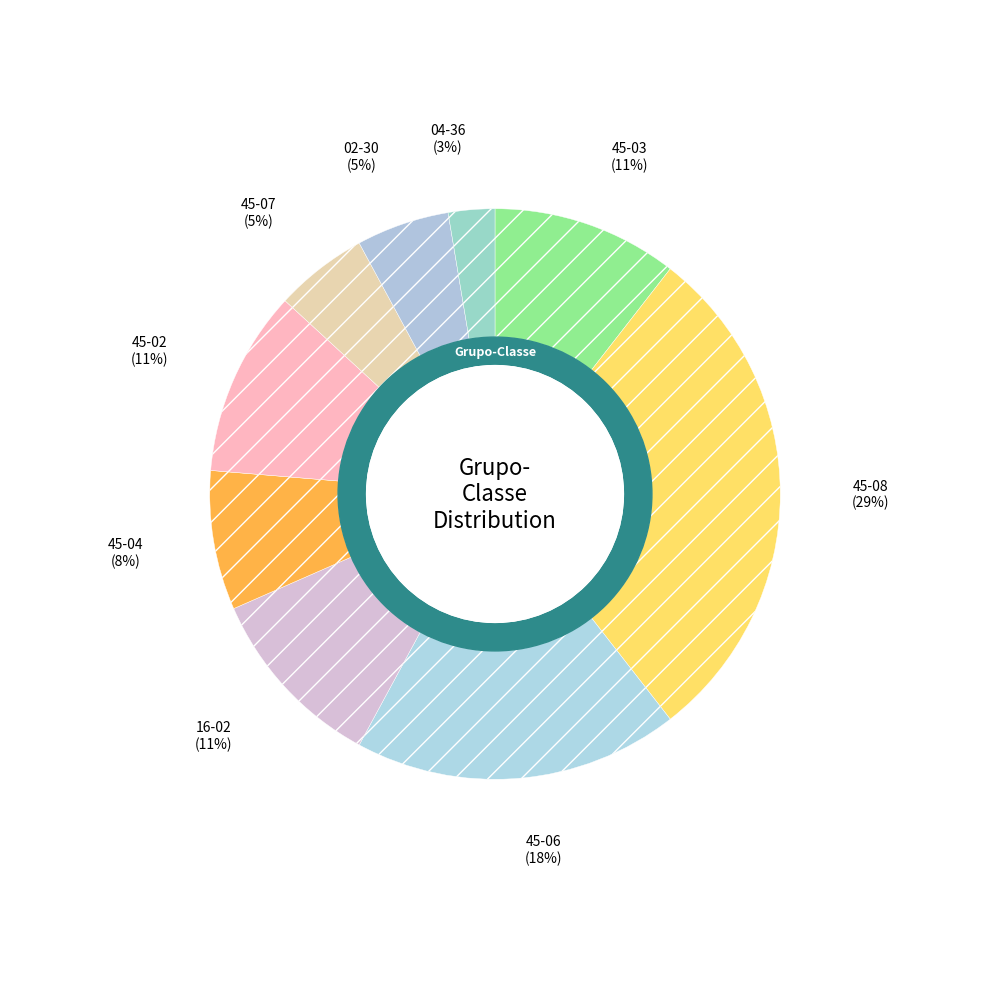

Is it true that 16-02 is 3% of the pie?

False